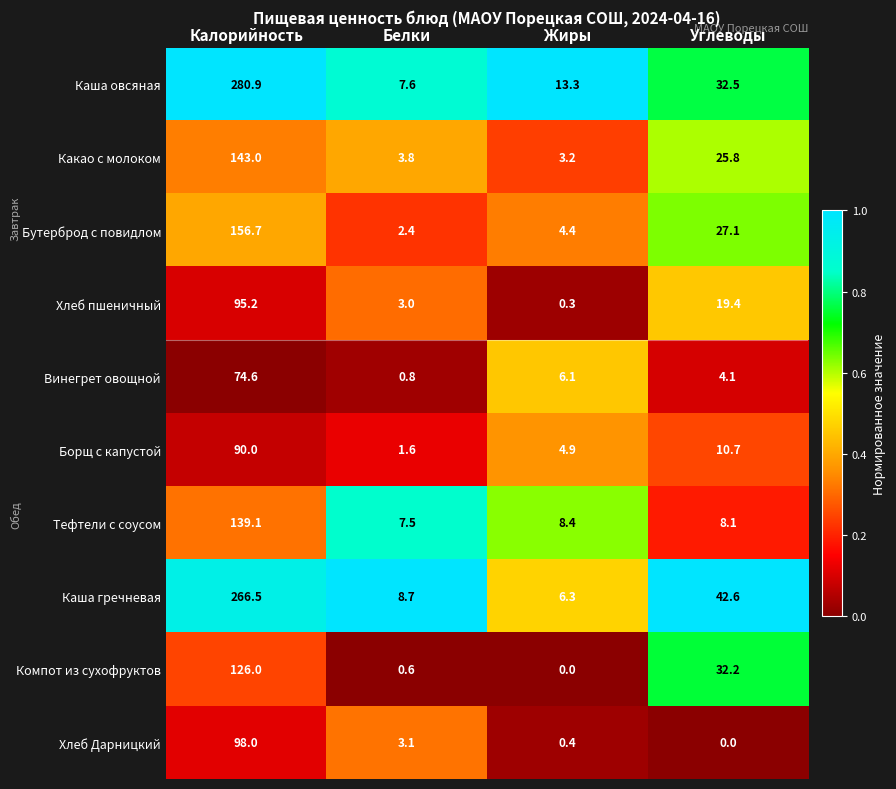

What is the sum of all Компот из сухофруктов values?

158.8